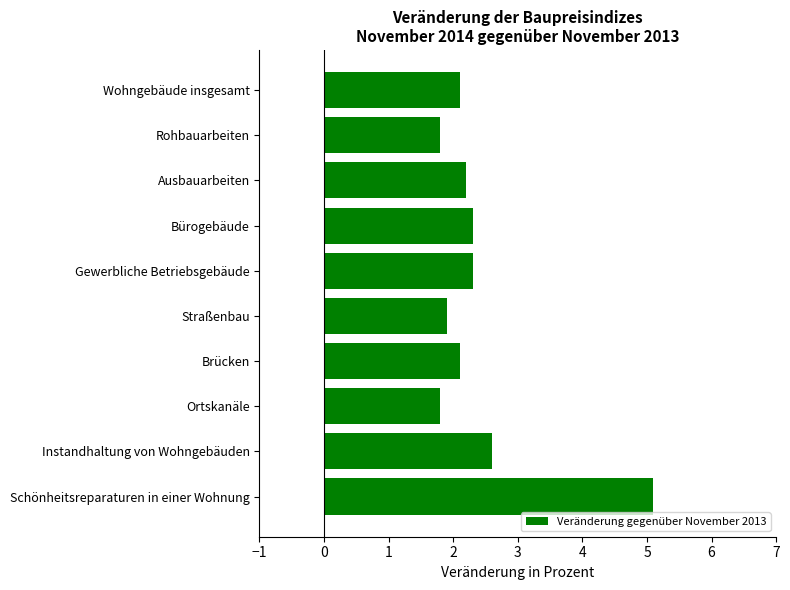

What is the value of the 6th bar from the top?

1.9